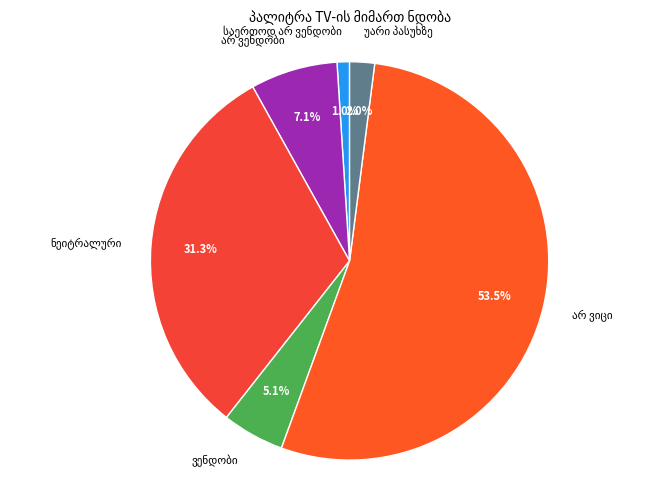

Is there any slice that represents more than half of the pie?

Yes